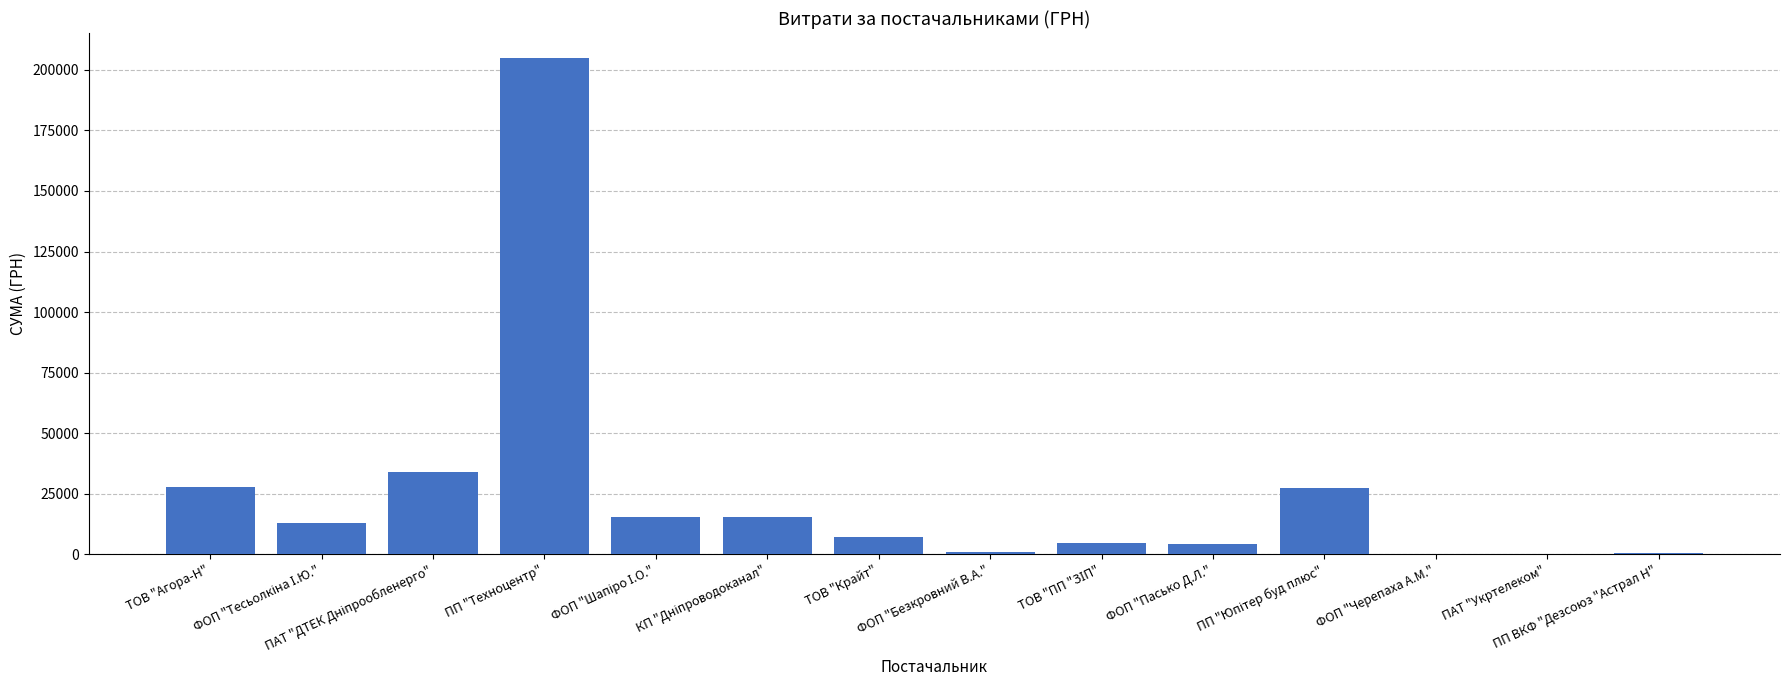

What is the smallest value displayed?

136.3